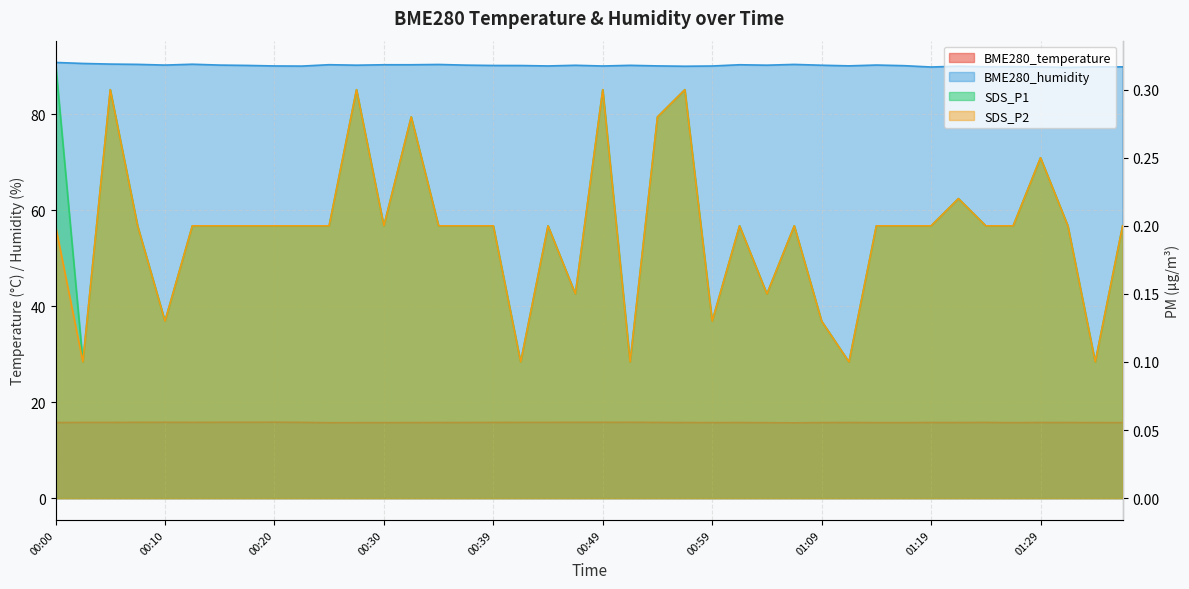

Between 00:47 and 01:27, which series saw the biggest shift?

BME280_humidity